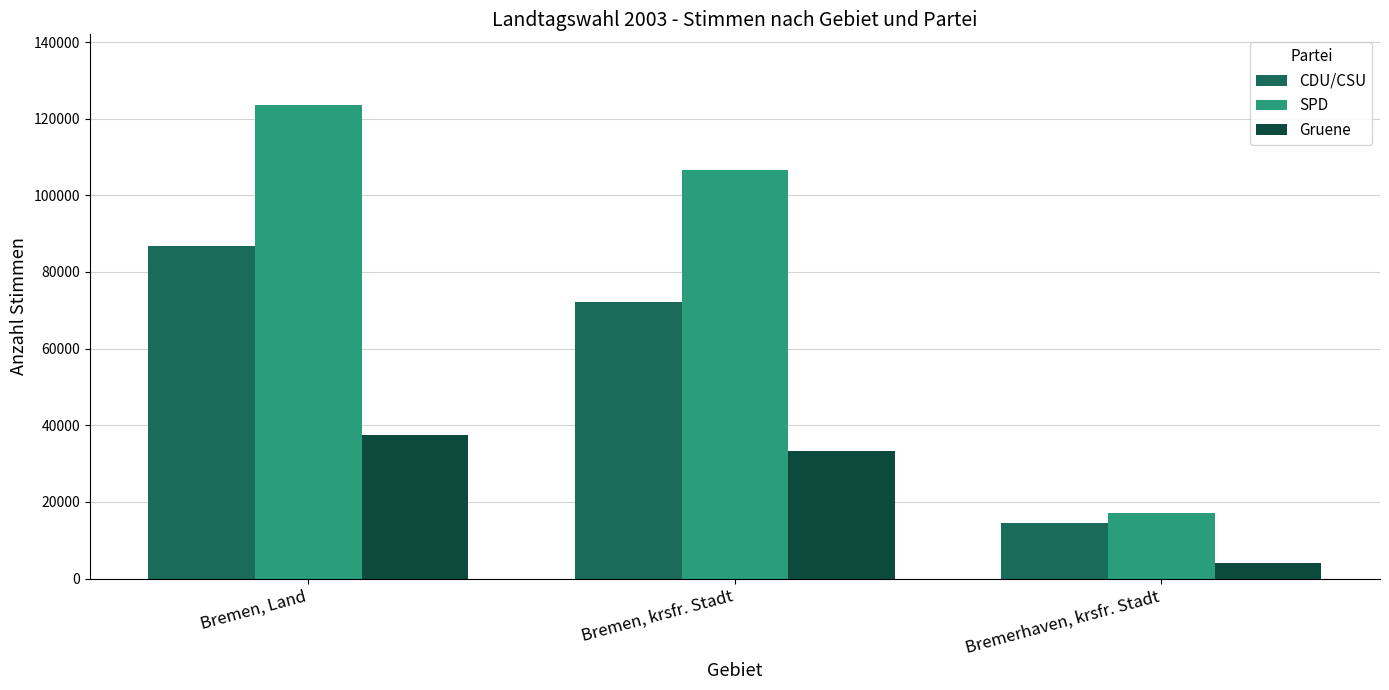

True or false: Gruene has a value of 37350 at Bremen, Land.

True